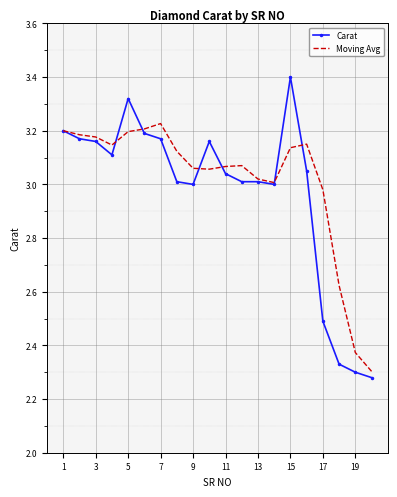

Rank the series by their maximum value, from lowest to highest.

Moving Avg, Carat